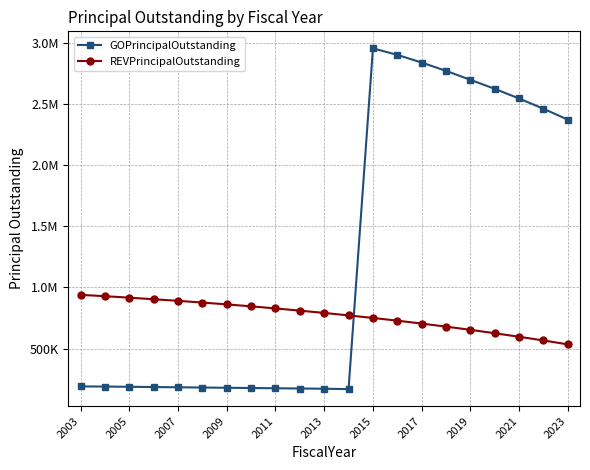

Is this an area chart (filled region under the line)?

No